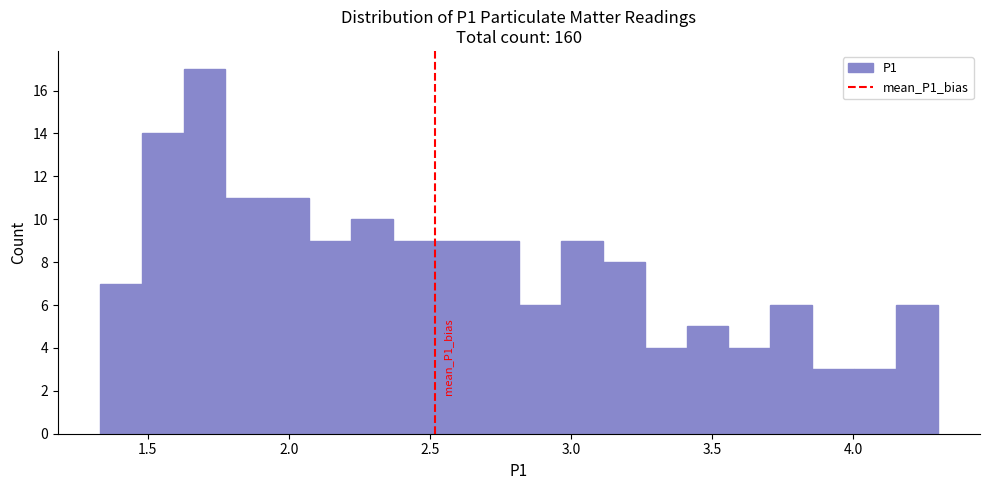

Around what value on the x-axis is the tallest bar? Give the approximate position of its centre, as read against the axis.

1.70